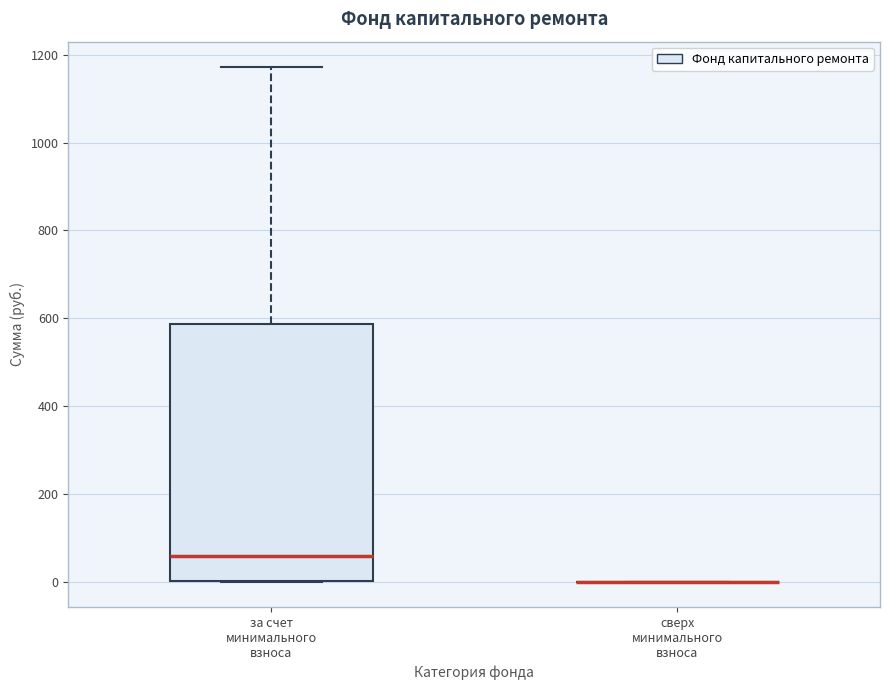

Reading left to right, transcribe this box plot: for each box, give where its median line is, the range the box spans, and where its two whiskers end, as read against the y-axis. The values are not printed on the chart, so give them approximately, as read against the axis.

за счет минимального взноса: median 60, box 0 to 580, whiskers 0 to 1180
сверх минимального взноса: box collapsed to a line at 0, whiskers 0 to 0